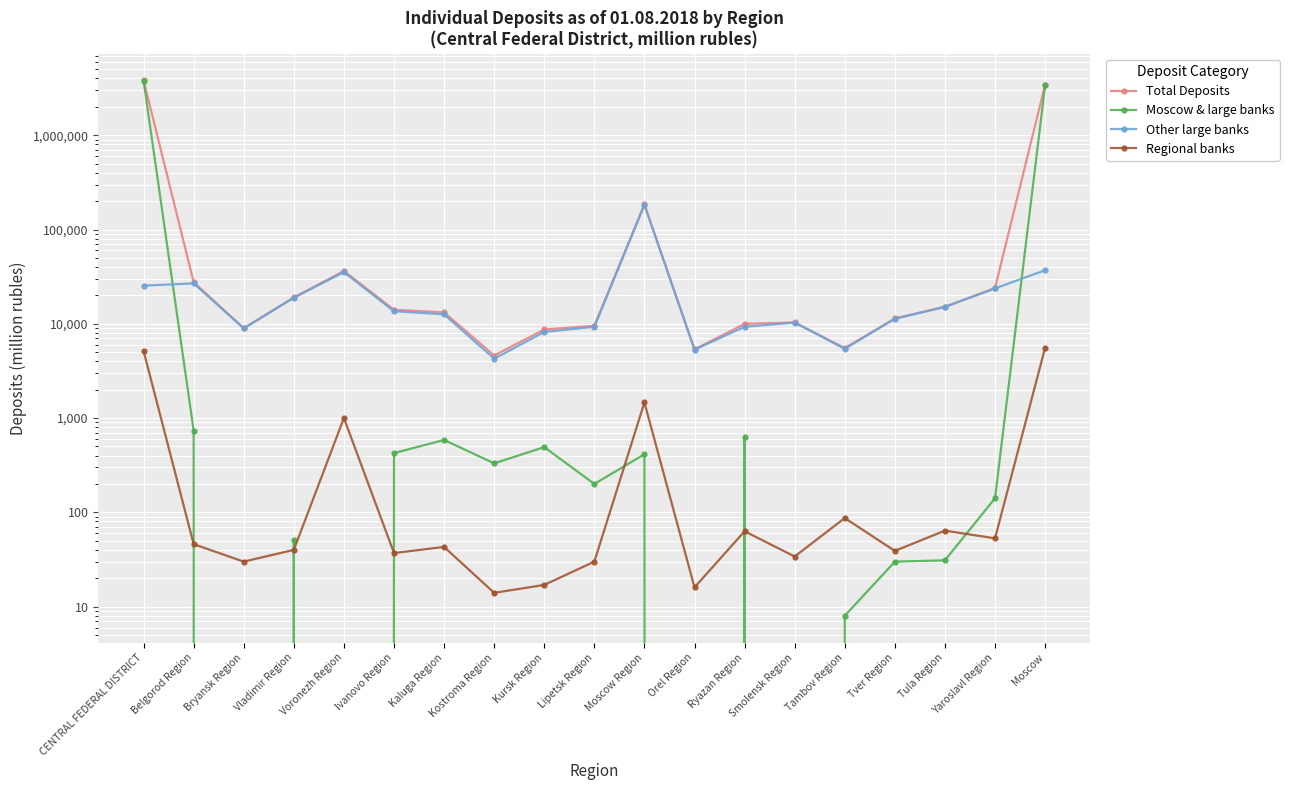

How many data points in Moscow & large banks are less than 200?

9